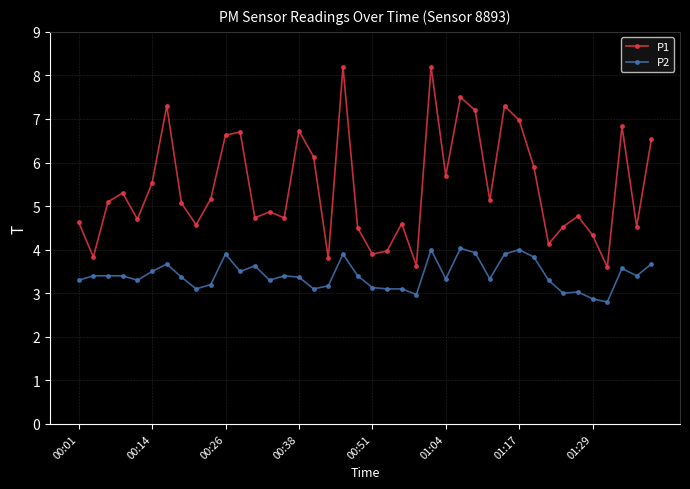

Which series has the widest spread of values?

P1